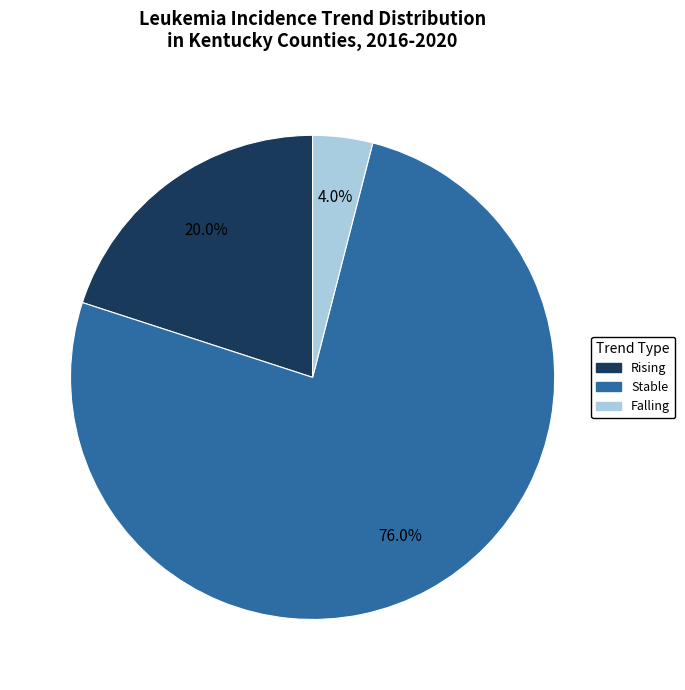

Does any single category account for the majority?

Yes